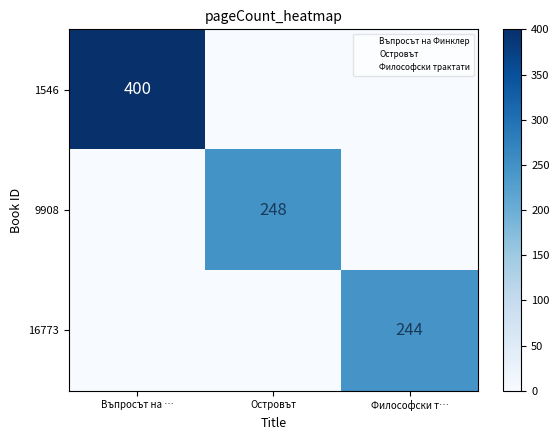

How many categories are shown in the chart?

3